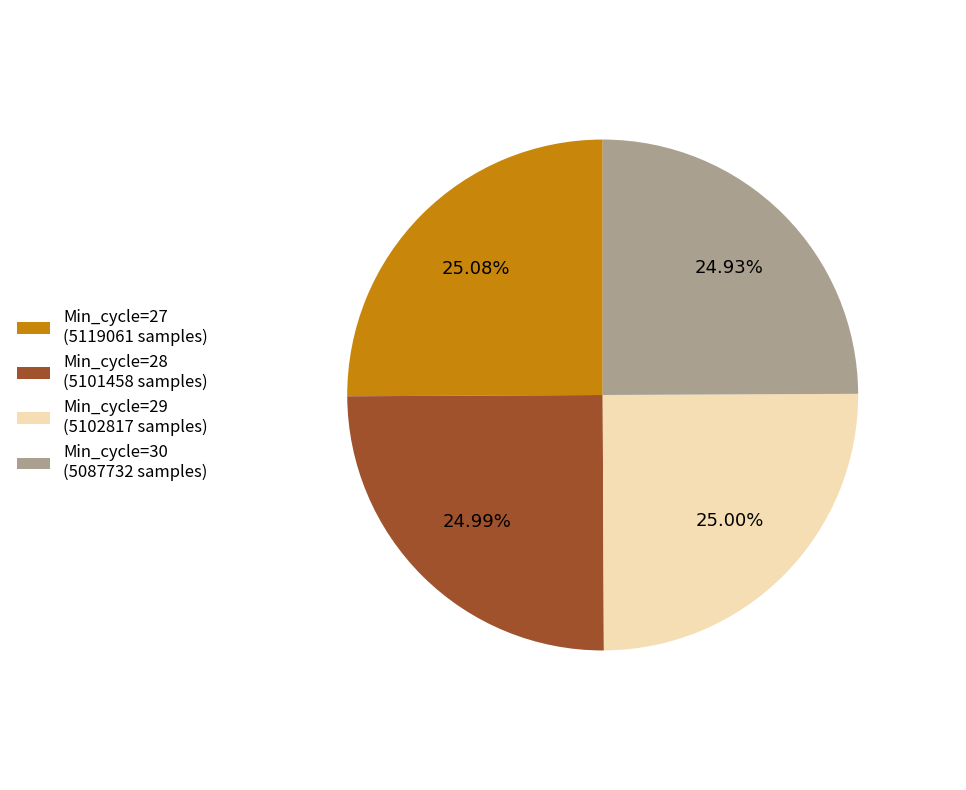

What percentage is the Min_cycle=27 slice, to the nearest percent?

25%